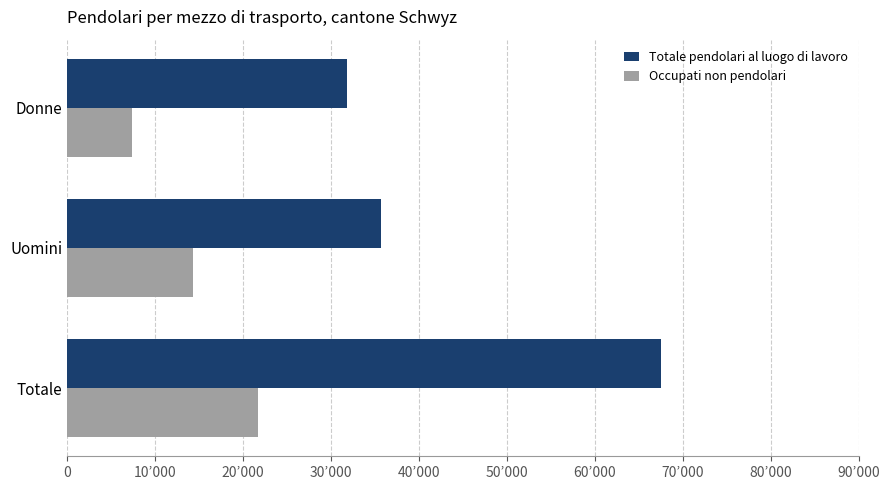

What are all the series names shown in the legend?

Totale pendolari al luogo di lavoro, Occupati non pendolari